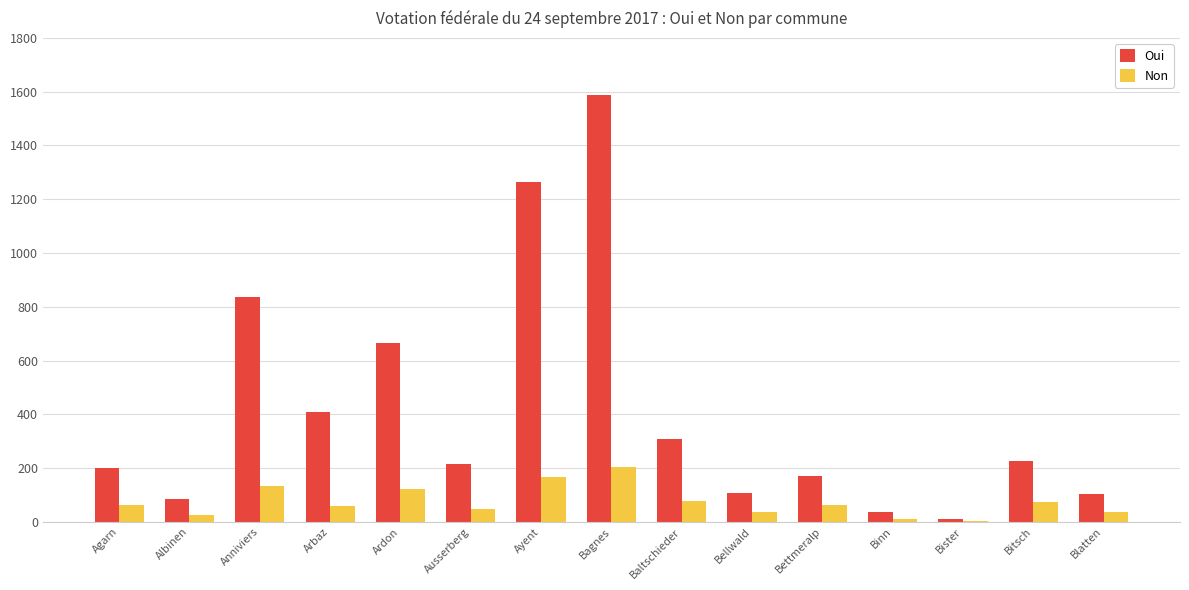

The value of Oui at Albinen is 144. True or false?

False